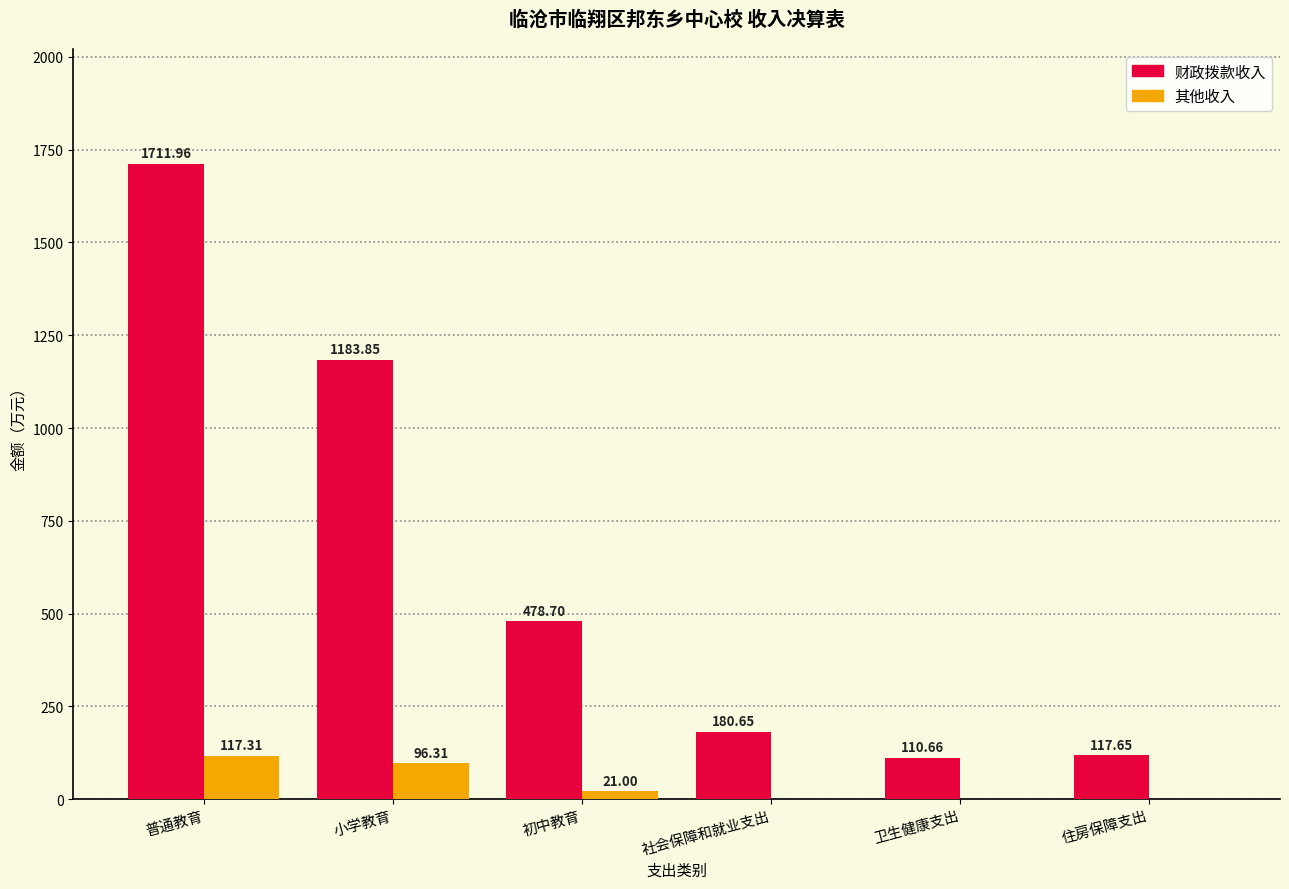

Which series has the largest total across all categories?

财政拨款收入